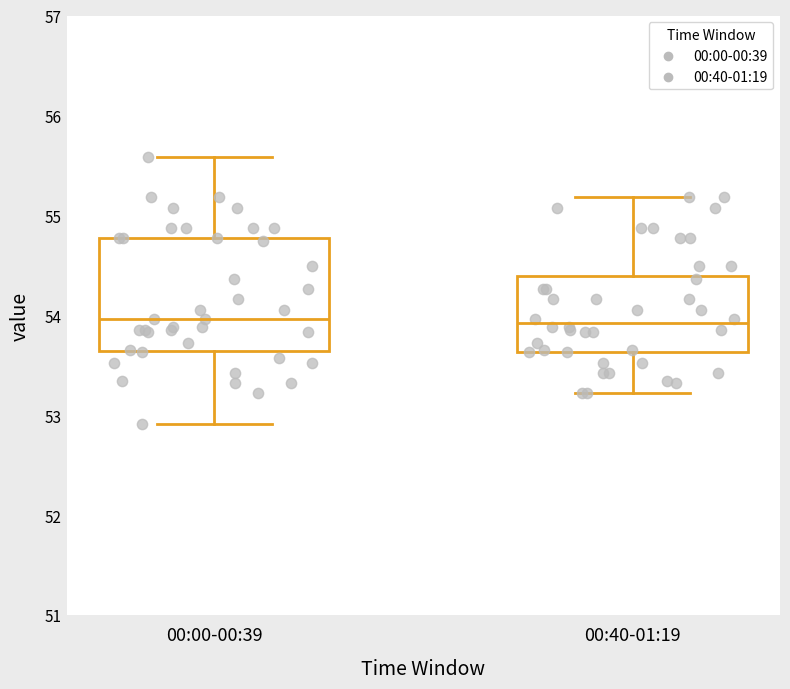

Reading left to right, read every box against the y-axis: the position of its median line, the range the box covers, and the ends of its whiskers. The values are not printed on the chart, so give them approximately, as read against the axis.

00:00-00:39: median 54.0, box 53.6 to 54.8, whiskers 52.9 to 55.6
00:40-01:19: median 53.9, box 53.6 to 54.4, whiskers 53.2 to 55.2